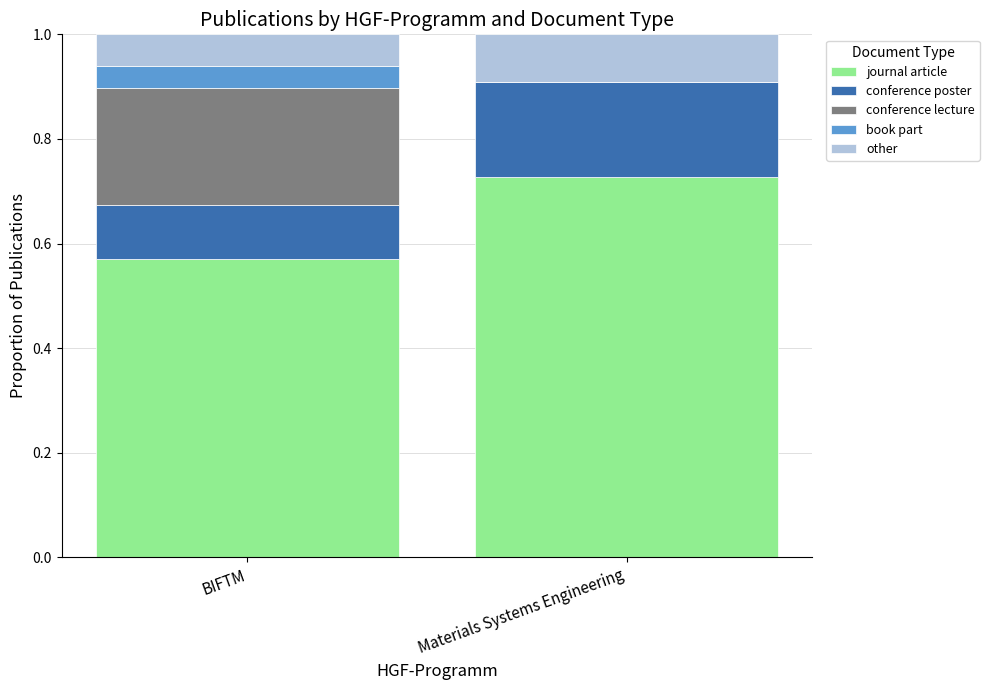

The value of journal article at BIFTM is 0.9. True or false?

False